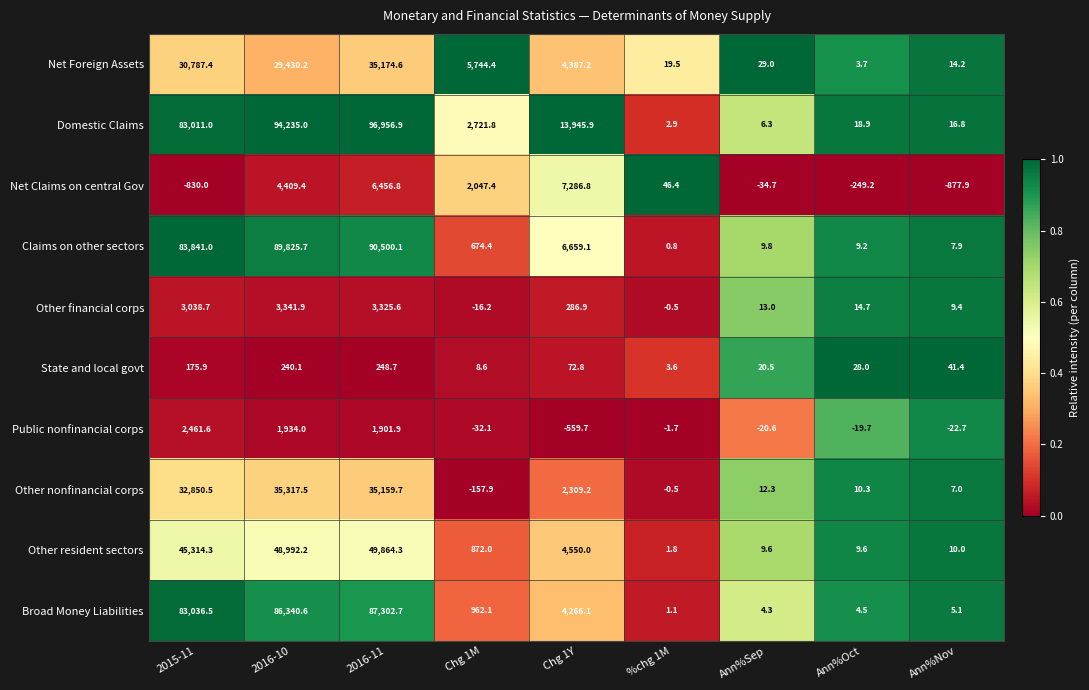

What is the greatest value displayed?

96956.9